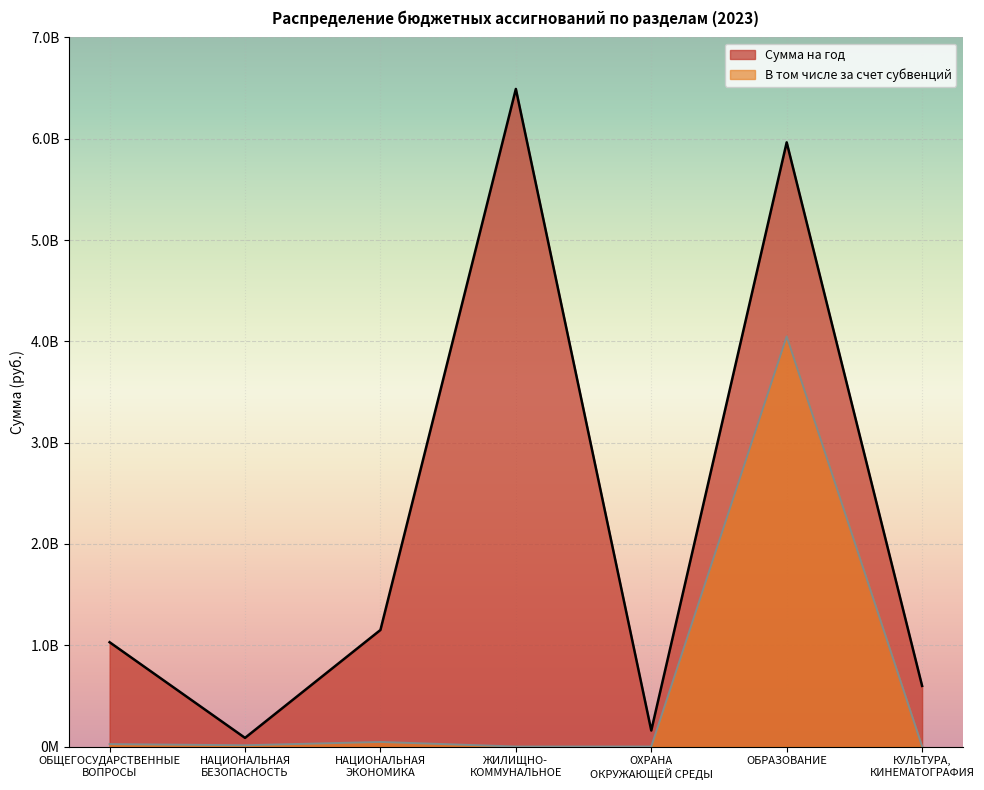

How many interior local valleys does the В том числе за счет субвенций series have?

2